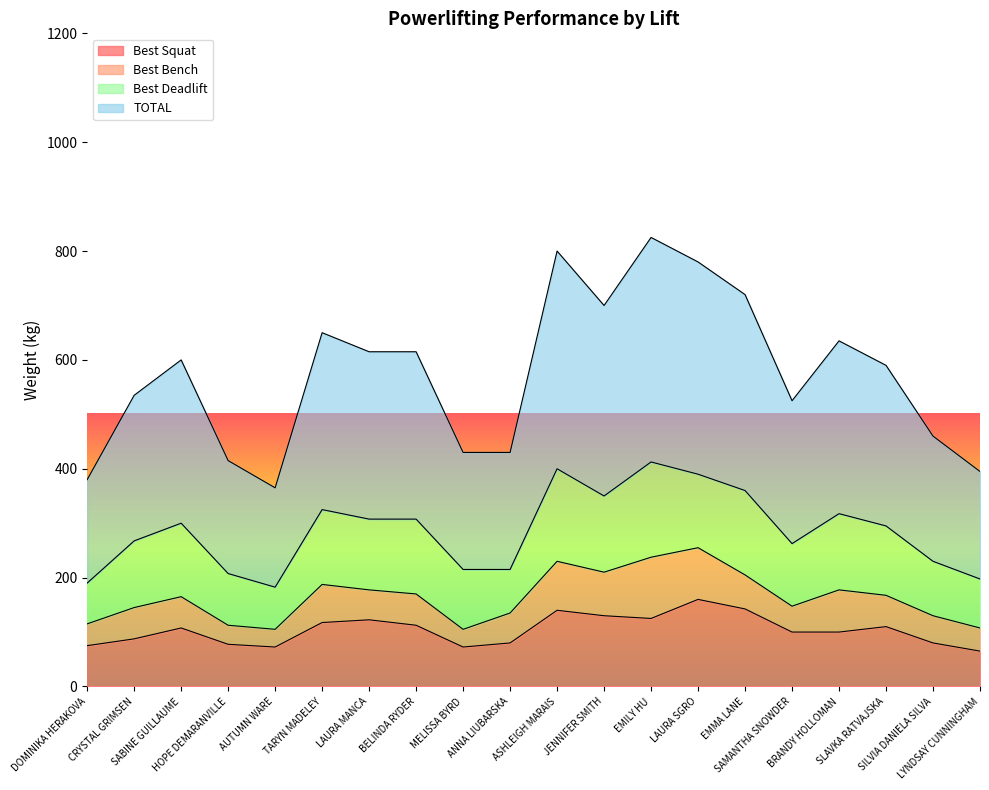

True or false: Best Squat and TOTAL cross at least once.

False